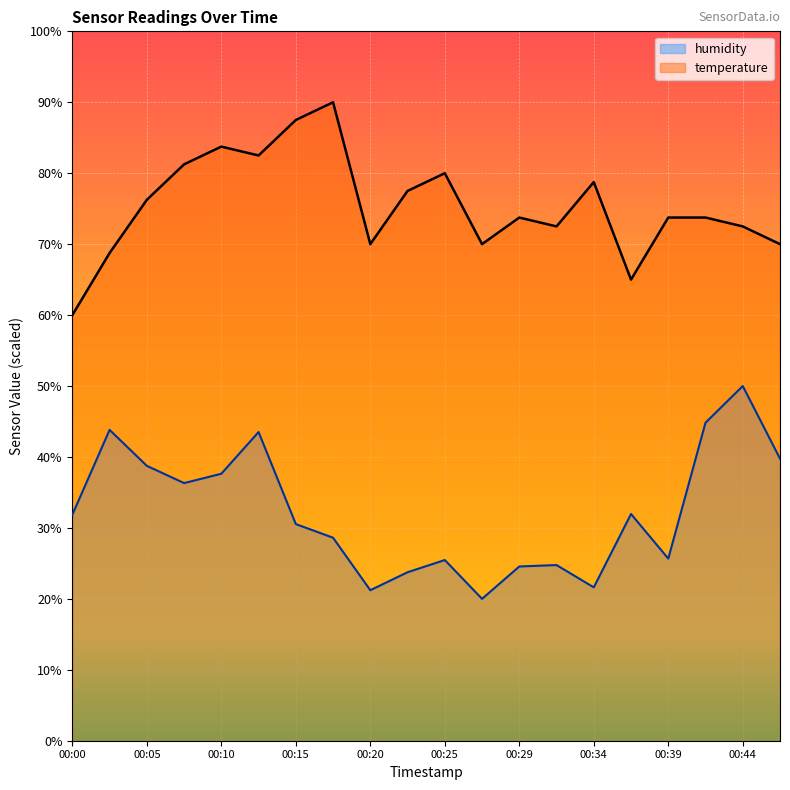

True or false: humidity has a value of 32.0 at 00:37.

True